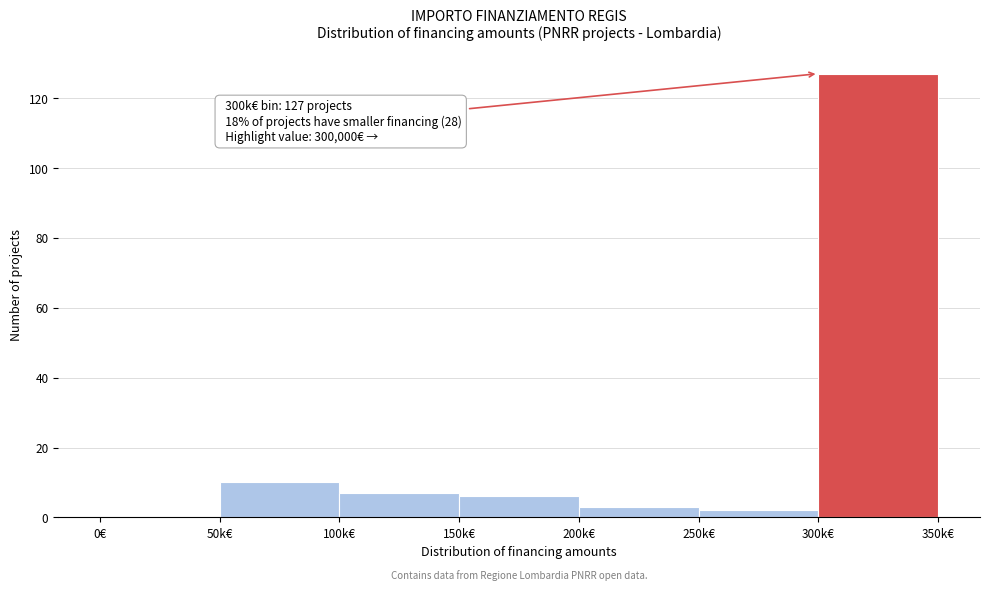

Reading right to left, extract all data points from this chart.

300k€=127	250k€=2	200k€=3	150k€=6	100k€=7	50k€=10	0€=0